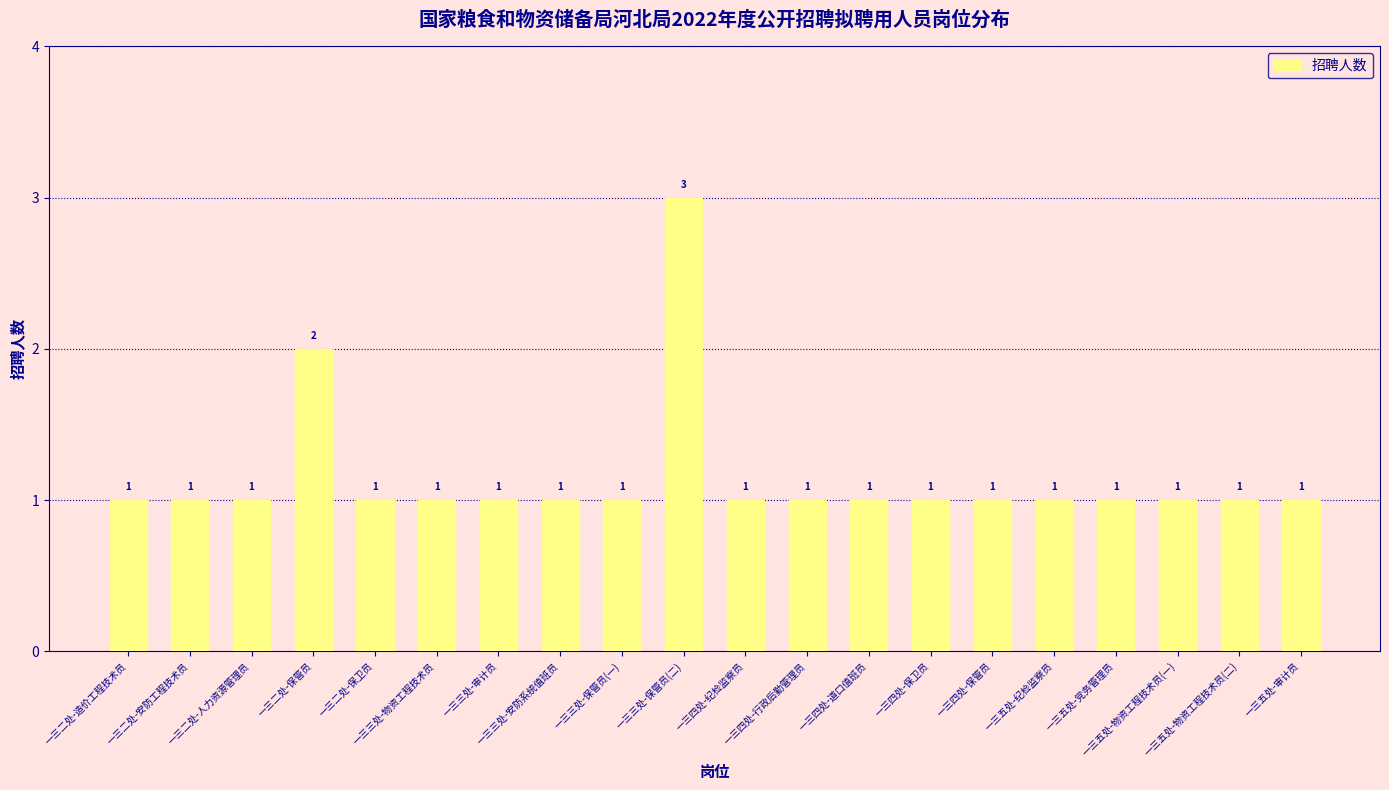

The value at 一三三处-物资工程技术员 is 1. True or false?

True